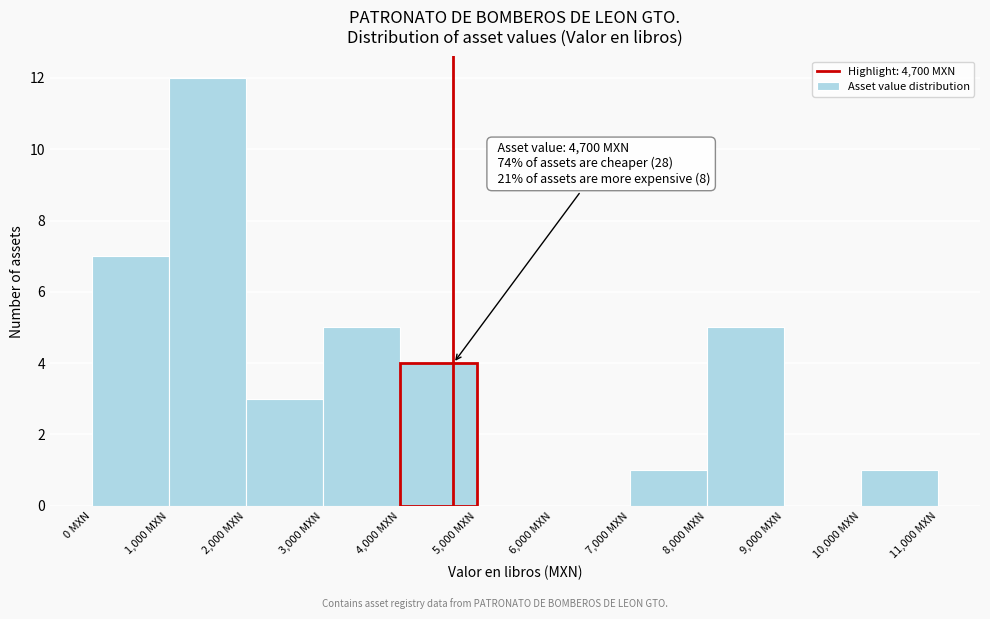

Which range on the x-axis has the tallest bar?

1000 to 2000